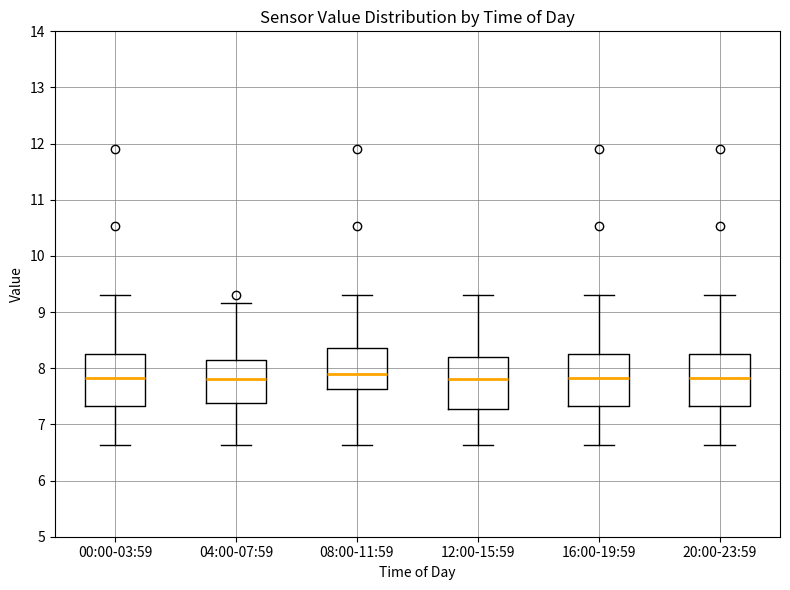

Where does the lower whisker of the box for 12:00-15:59 end on the y-axis? The values are not printed on the chart, so give them approximately, as read against the axis.

6.6